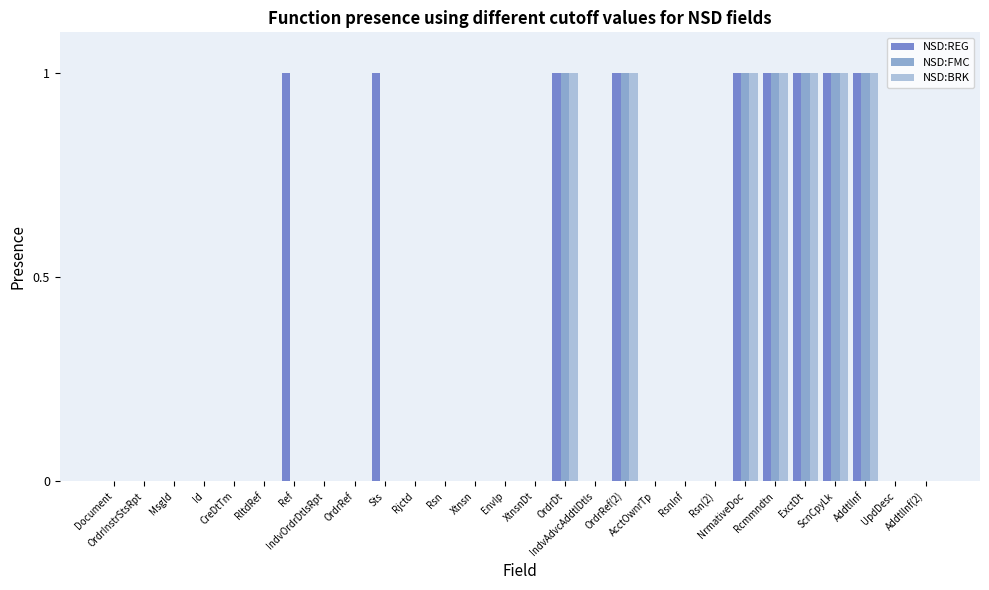

Which series has the largest total across all categories?

NSD:REG